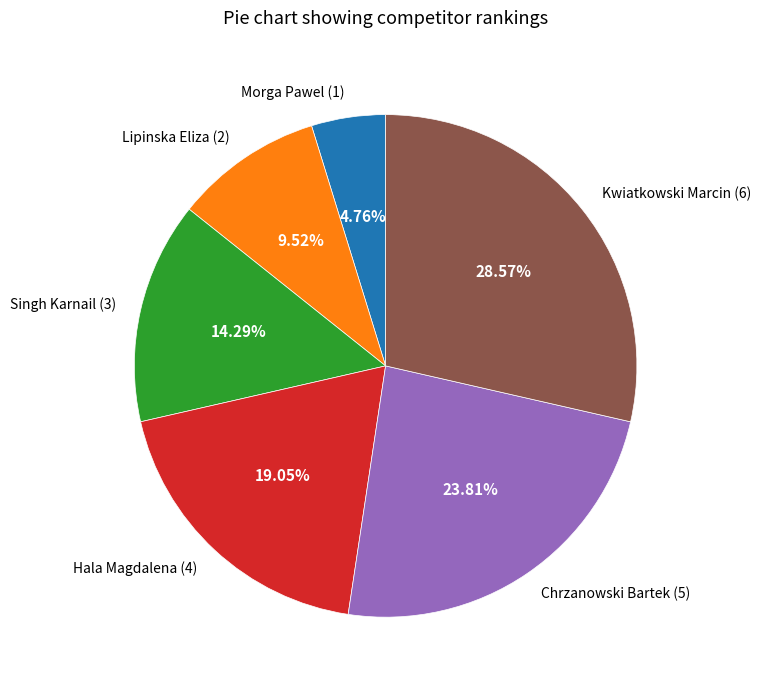

The Hala Magdalena slice represents 28% of the pie. True or false?

False